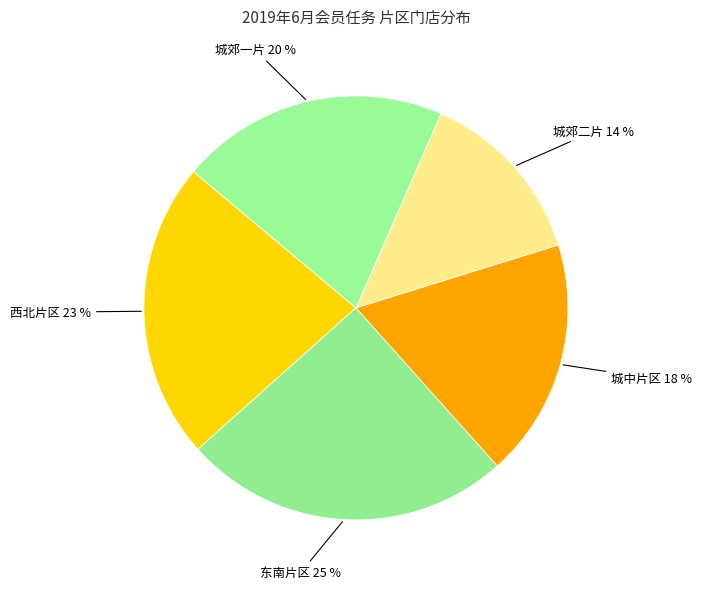

The 城中片区 18 % slice represents 18% of the pie. True or false?

True